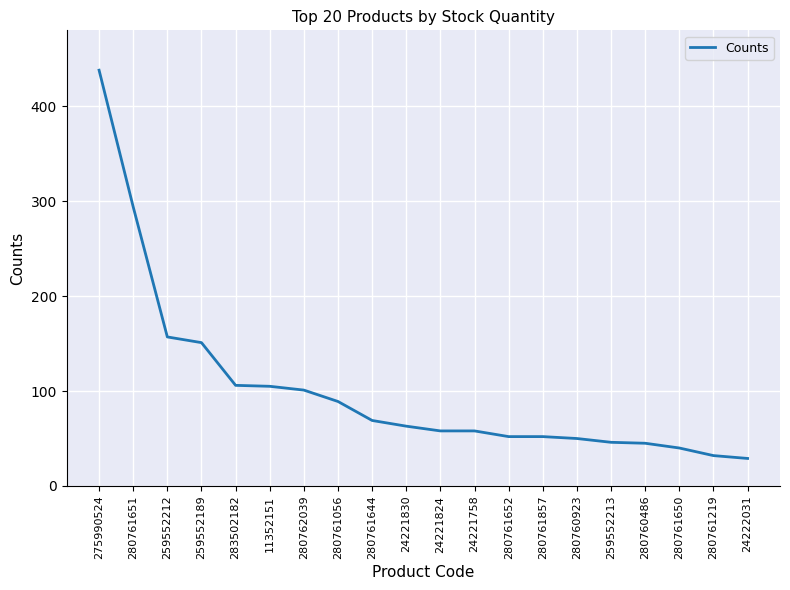

Read the value at 275990524.

438